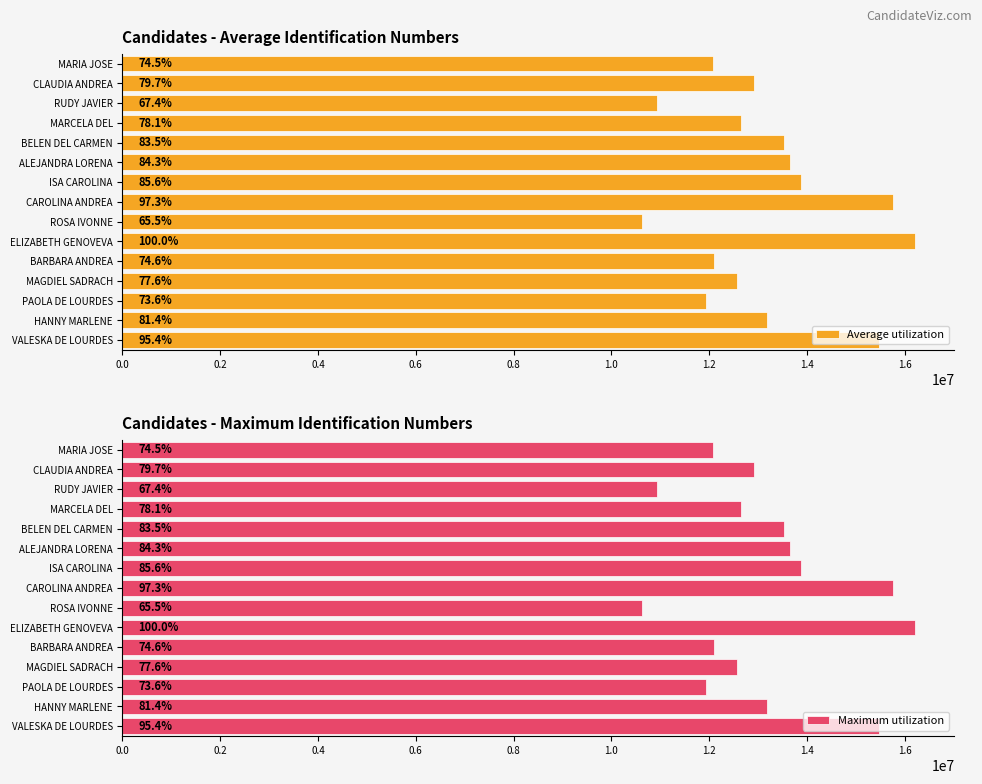

How many bars are there in total?

30